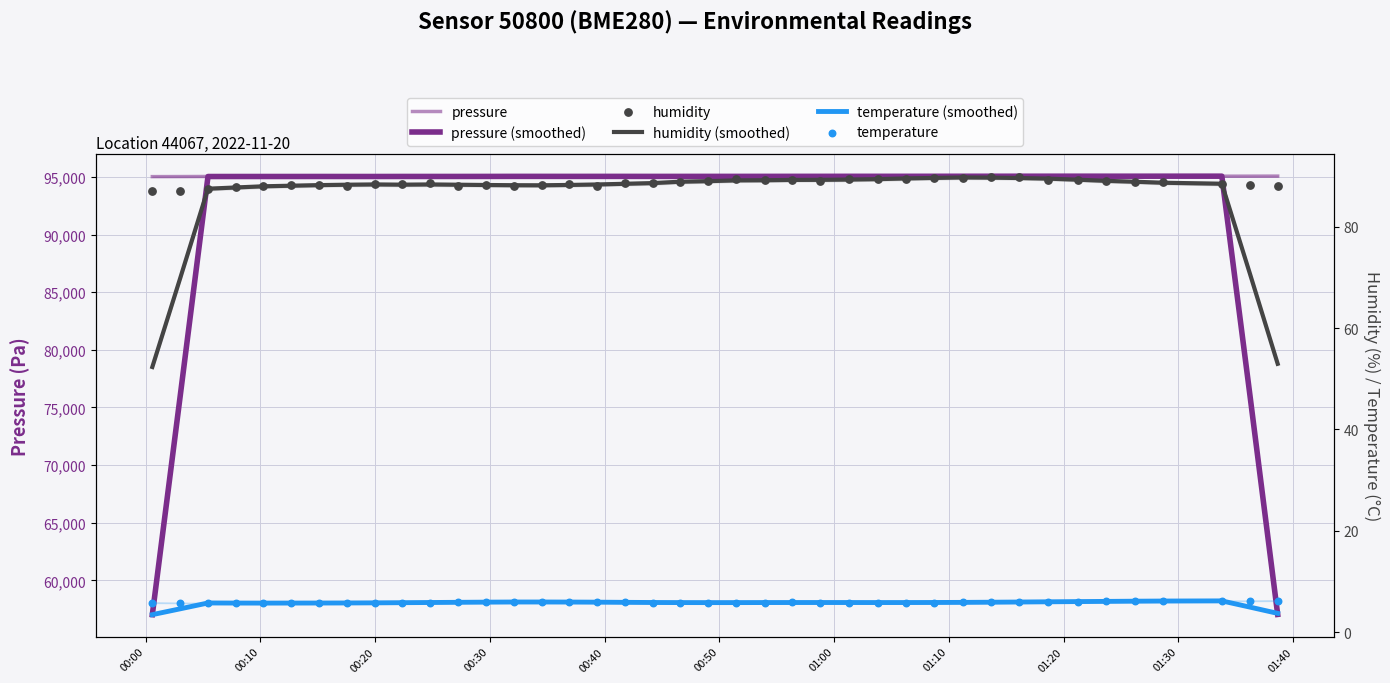

Which series has the largest total across all categories?

pressure